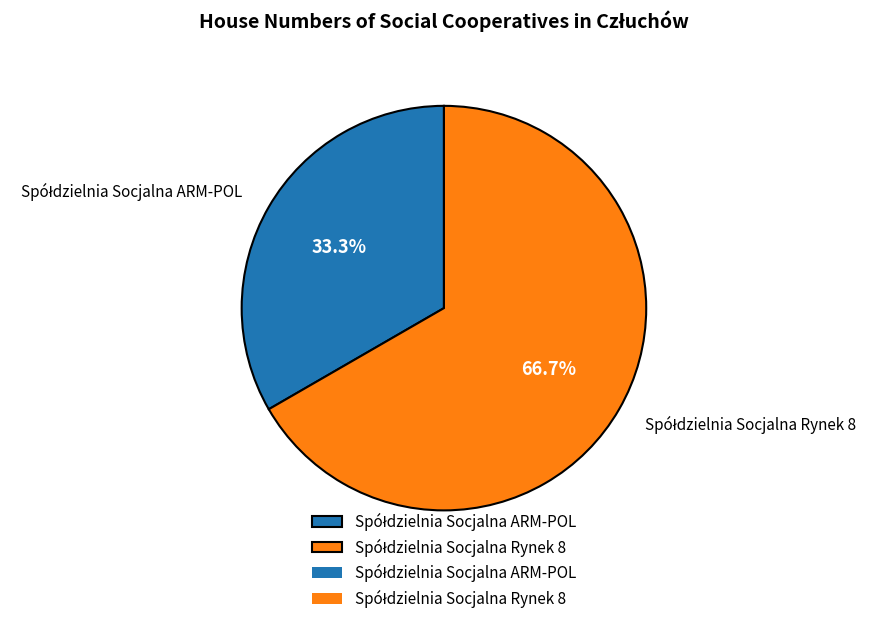

Is there any slice that represents more than half of the pie?

Yes